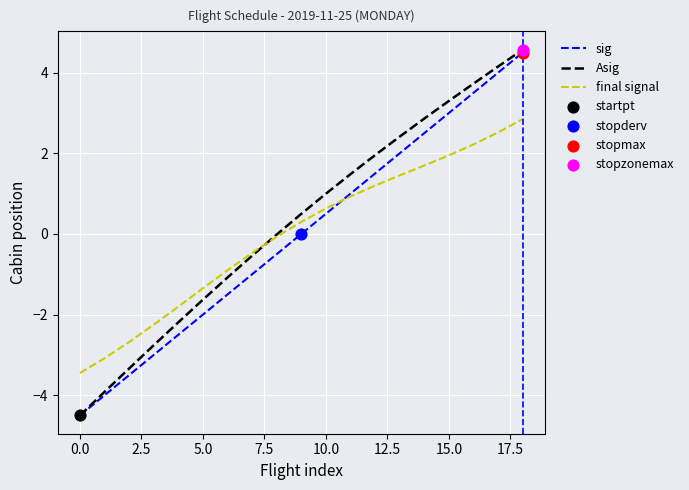

Which series has the largest range (max minus min)?

Asig